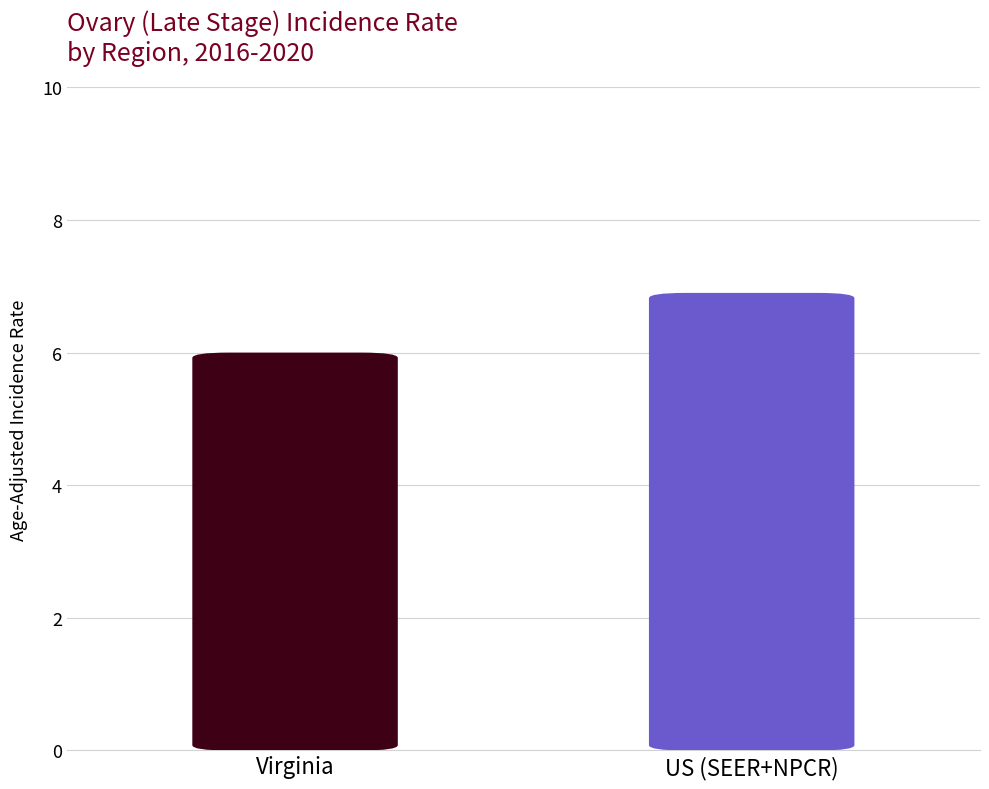

How many values exceed 6?

1